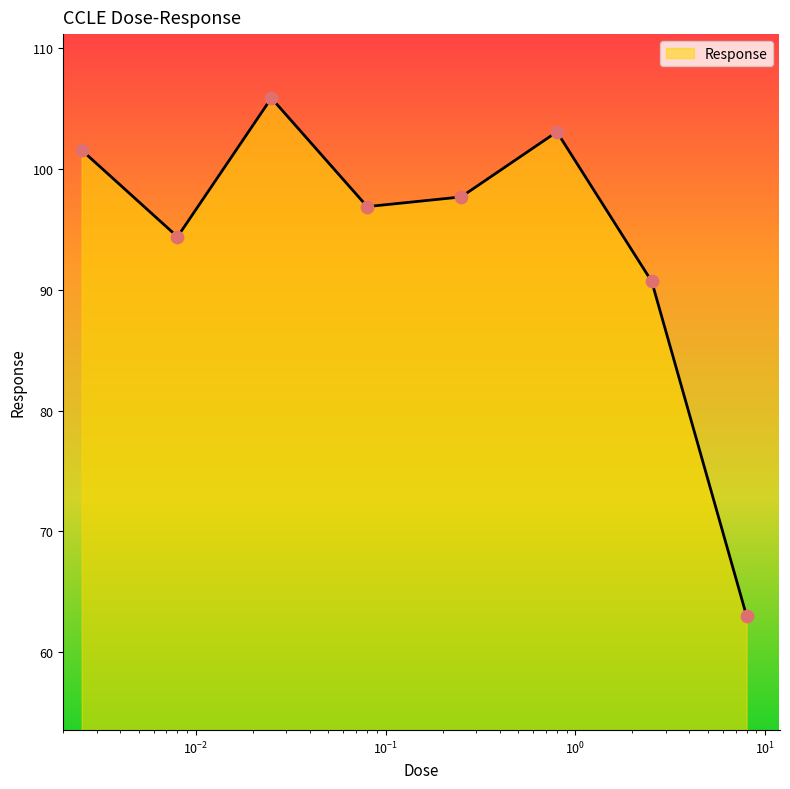

True or false: there are more than 0 points higher than both neighbors.

True